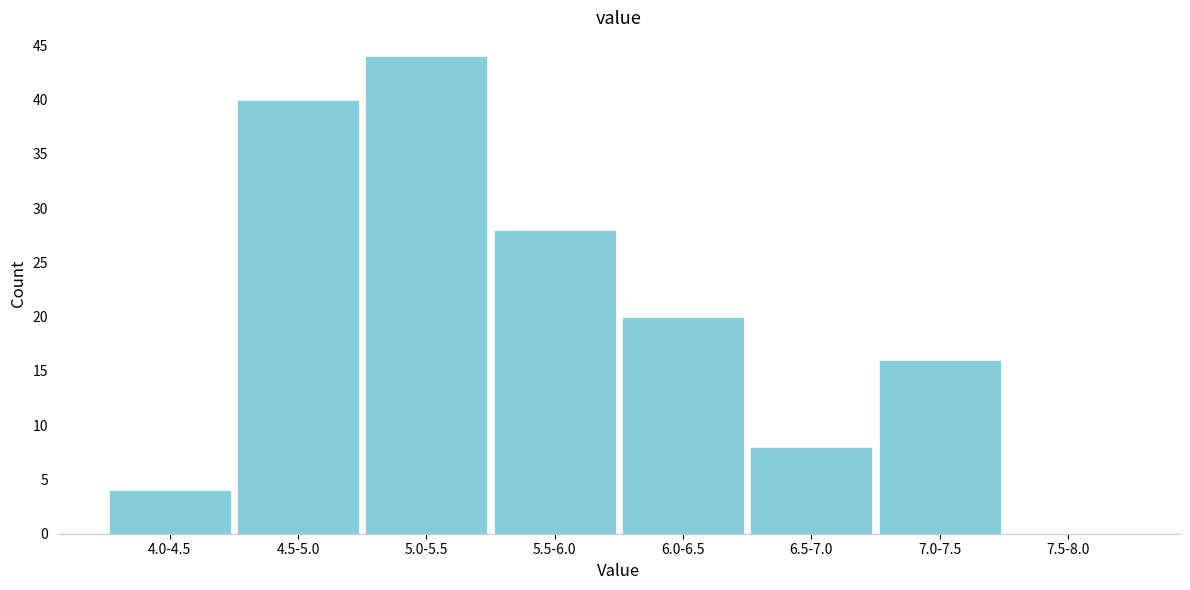

Reading left to right, what are all the values shown in this chart?

4.0-4.5=4	4.5-5.0=40	5.0-5.5=44	5.5-6.0=28	6.0-6.5=20	6.5-7.0=8	7.0-7.5=16	7.5-8.0=0